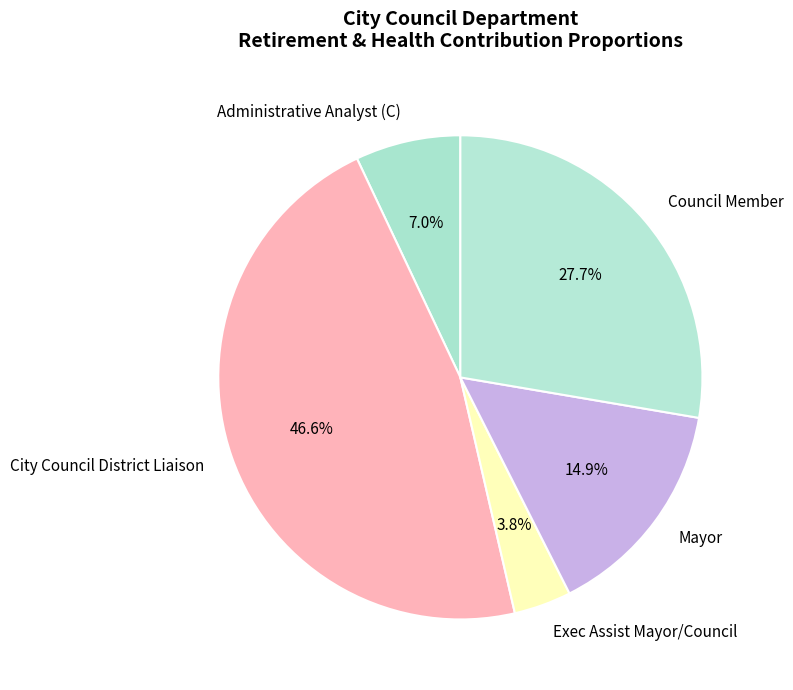

Is the sum of Mayor and Exec Assist Mayor/Council greater than half?

No